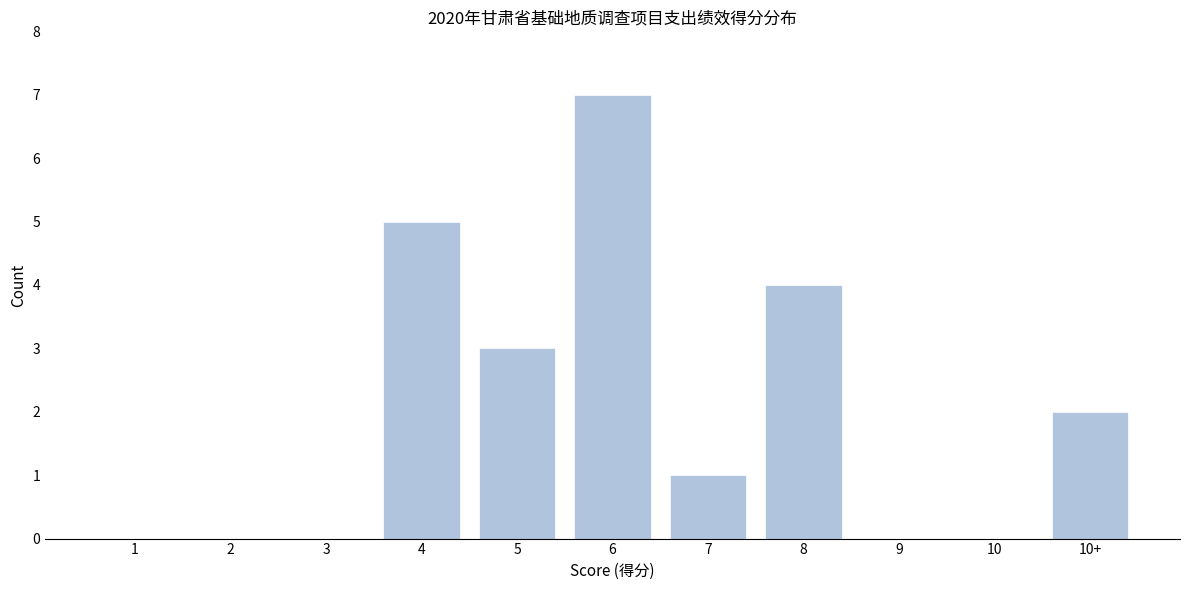

Reading right to left, transcribe all the data shown in this chart.

10+=2	10=0	9=0	8=4	7=1	6=7	5=3	4=5	3=0	2=0	1=0